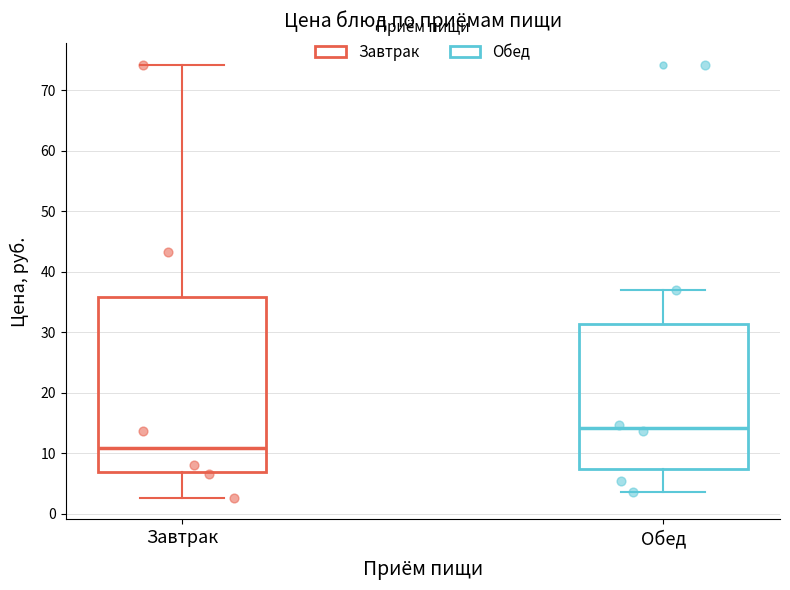

Reading left to right, transcribe this box plot: for each box, give where its median line is, the range the box spans, and where its two whiskers end, as read against the y-axis. The values are not printed on the chart, so give them approximately, as read against the axis.

Завтрак: median 11, box 7 to 36, whiskers 3 to 74
Обед: median 14, box 7 to 31, whiskers 4 to 37